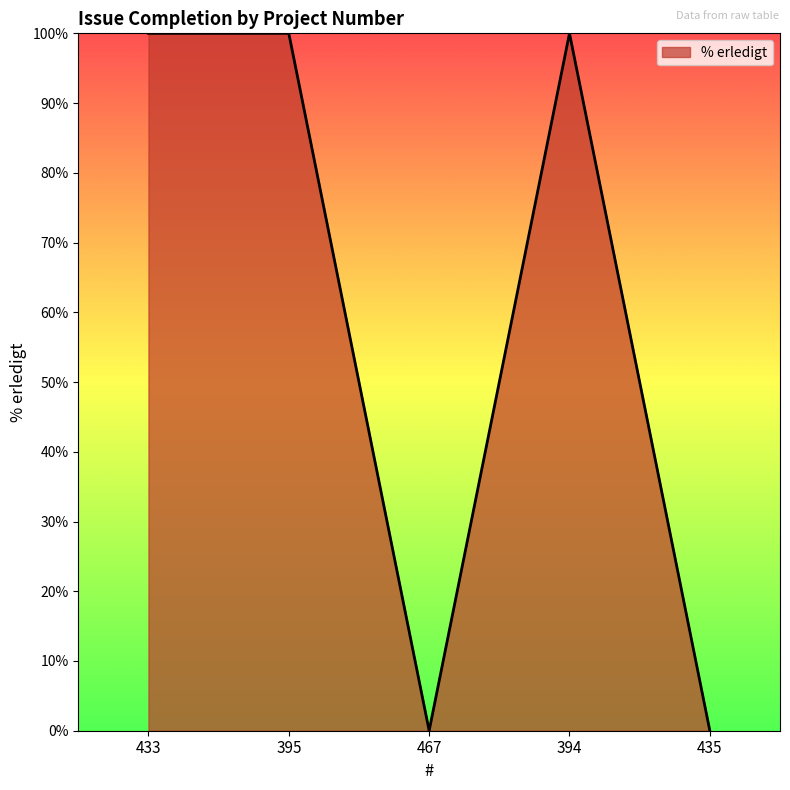

How many values are below 100?

2